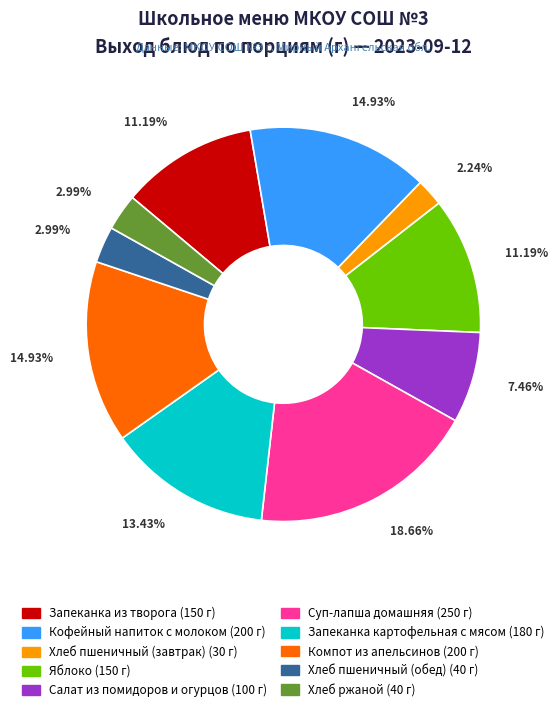

Which has a higher value, Салат из помидоров и огурцов or Суп-лапша домашняя?

Суп-лапша домашняя